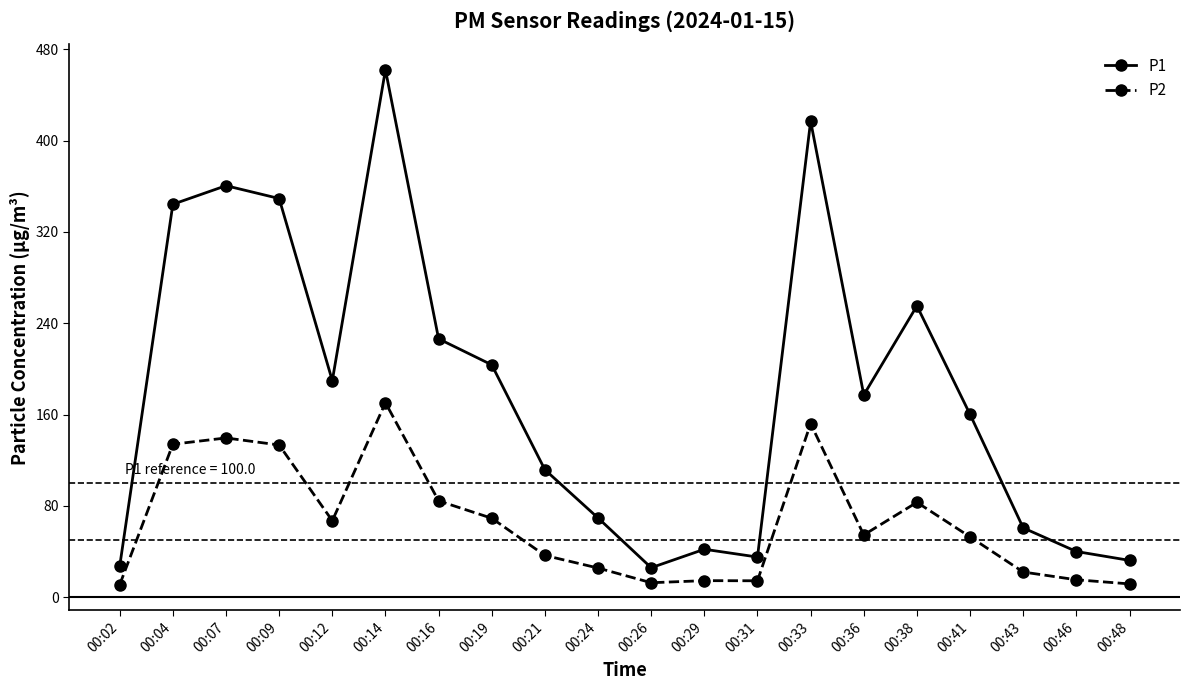

What is the average value of the P2 series?

65.2